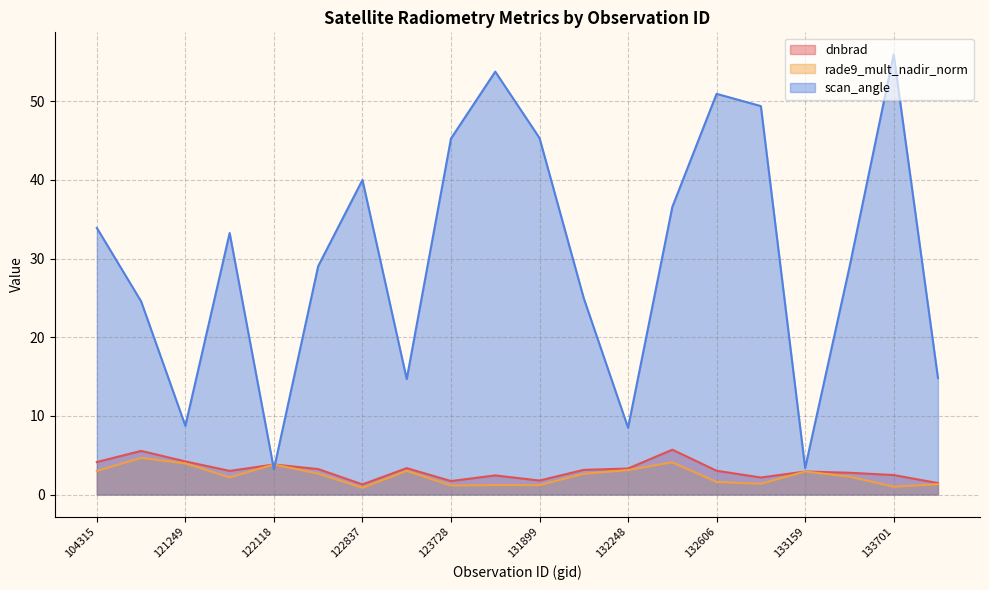

List the series in order of their peak value, lowest first.

rade9_mult_nadir_norm, dnbrad, scan_angle